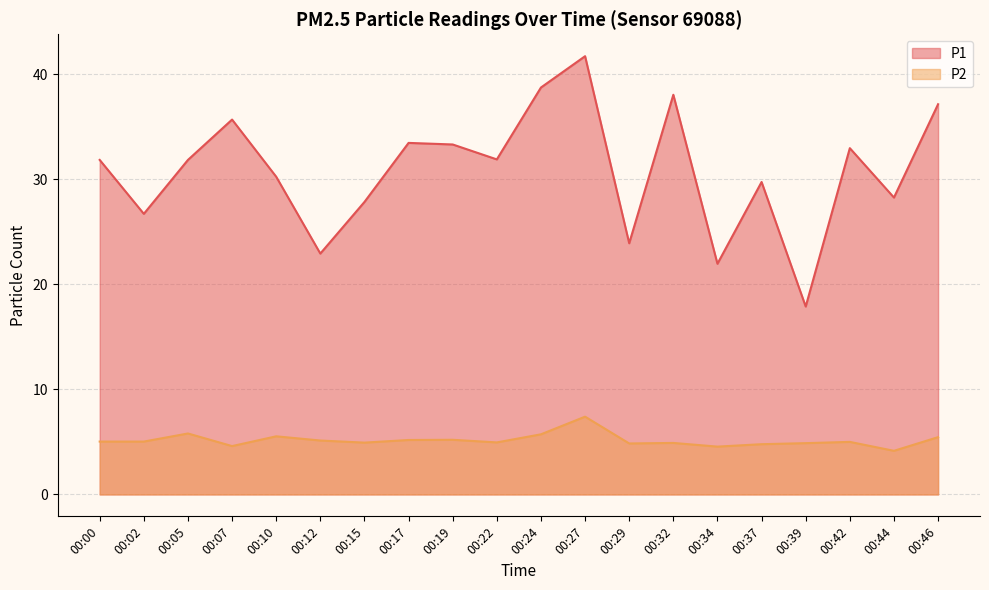

Is it true that P1 equals 17.2 at 00:44?

False